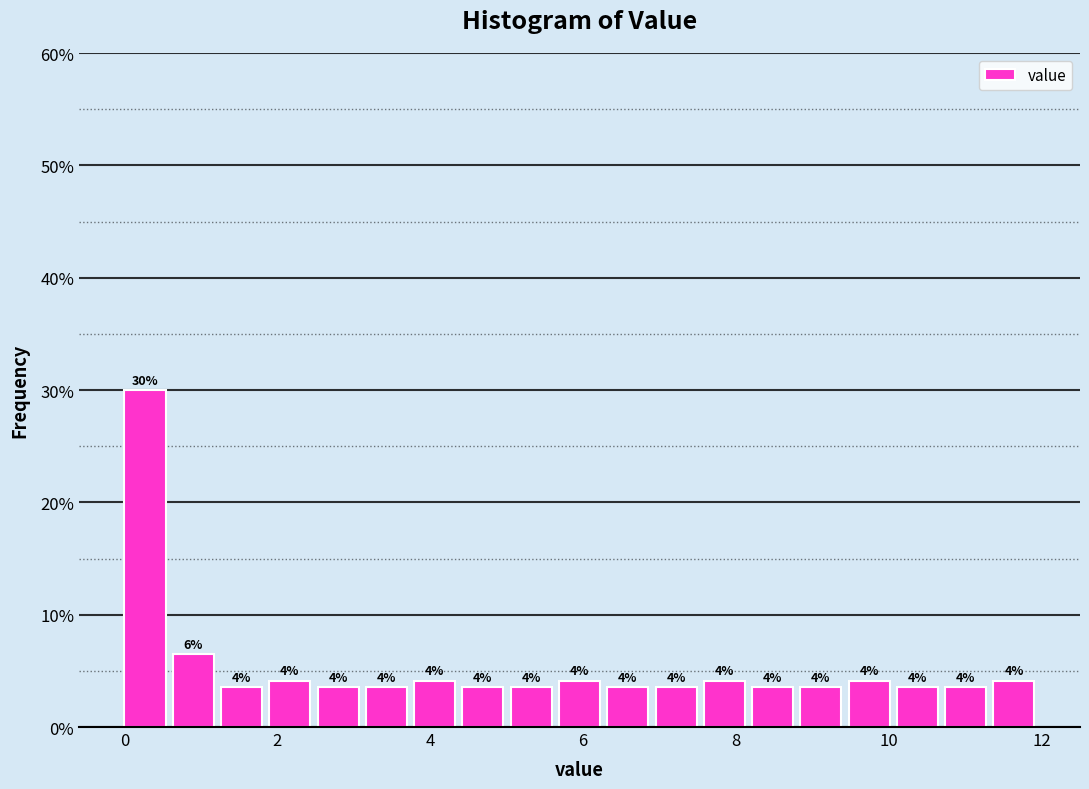

Around what value on the x-axis is the tallest bar? Give the approximate position of its centre, as read against the axis.

0.2